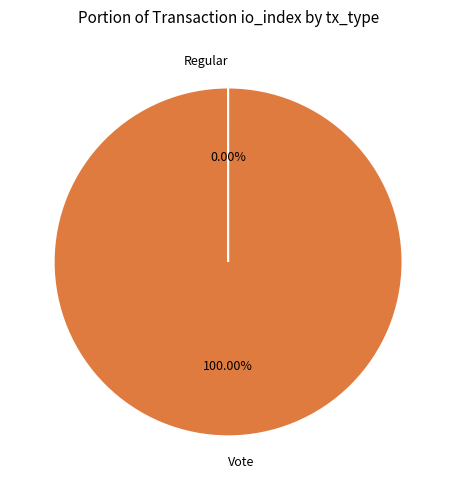

Is there any slice that represents more than half of the pie?

Yes